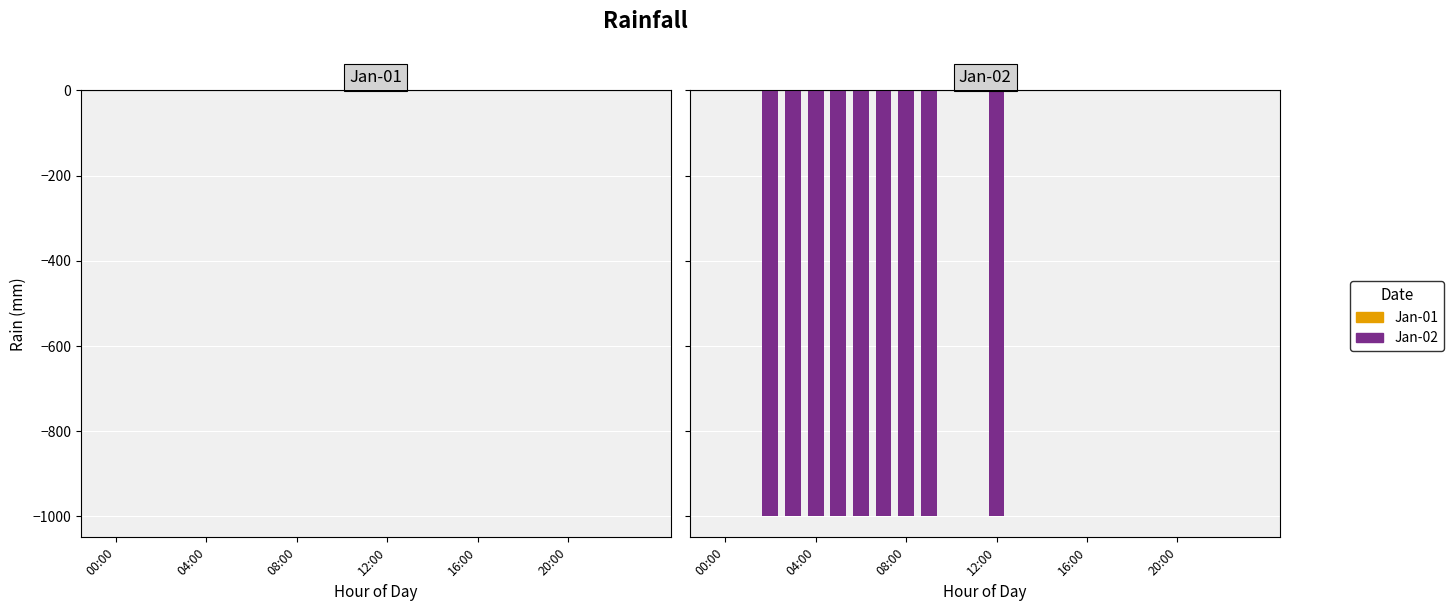

Are the bars horizontal?

No